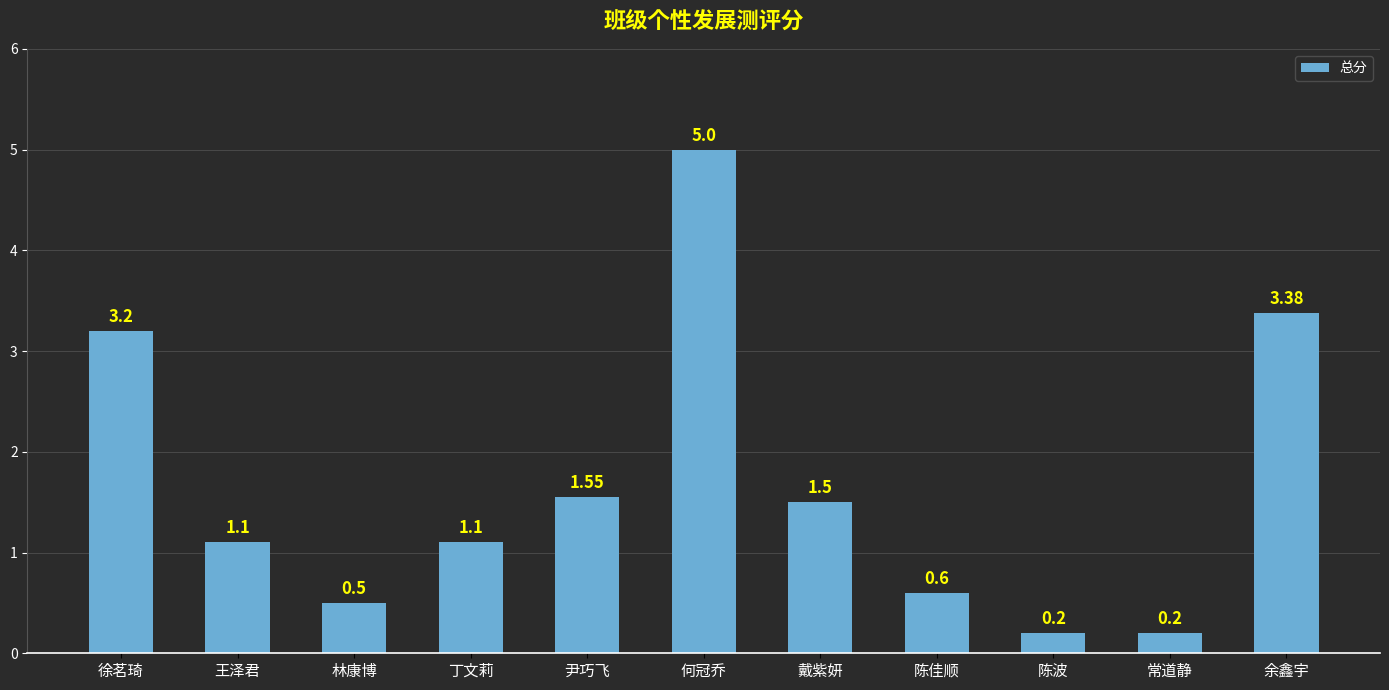

How many bars are there in total?

11